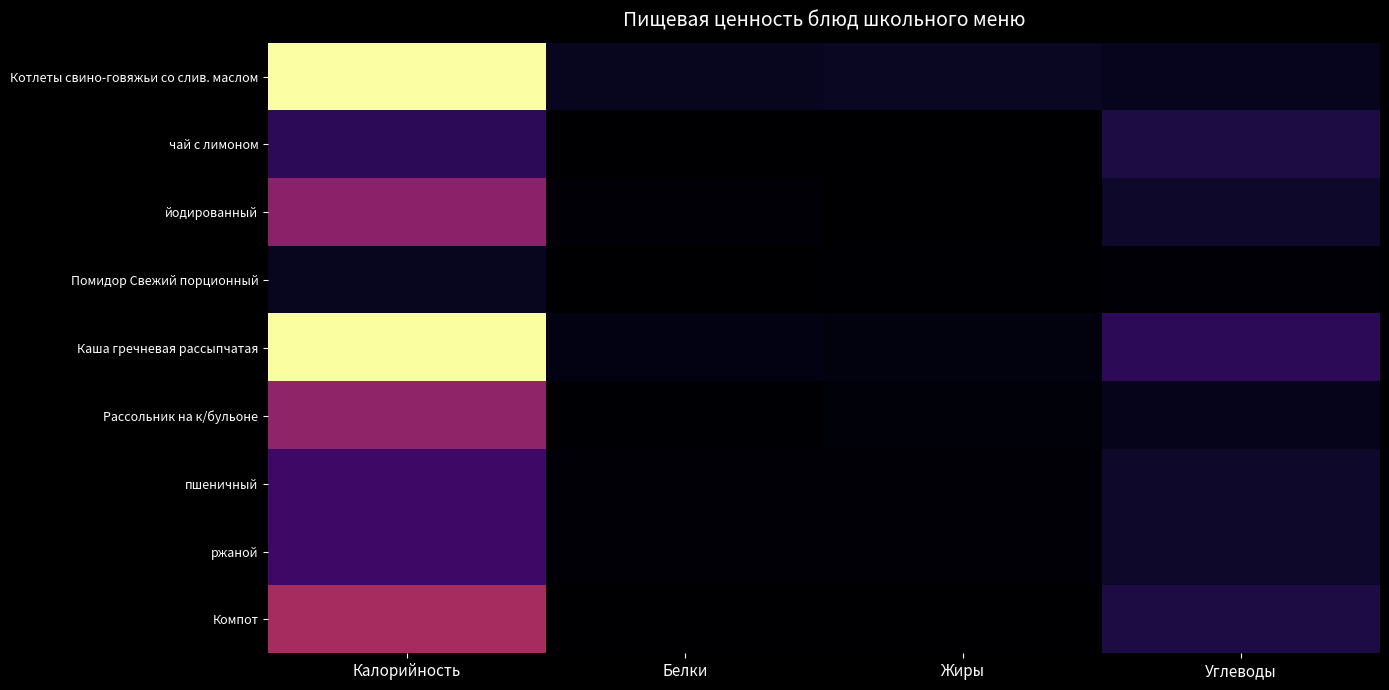

How many categories are shown in the chart?

4